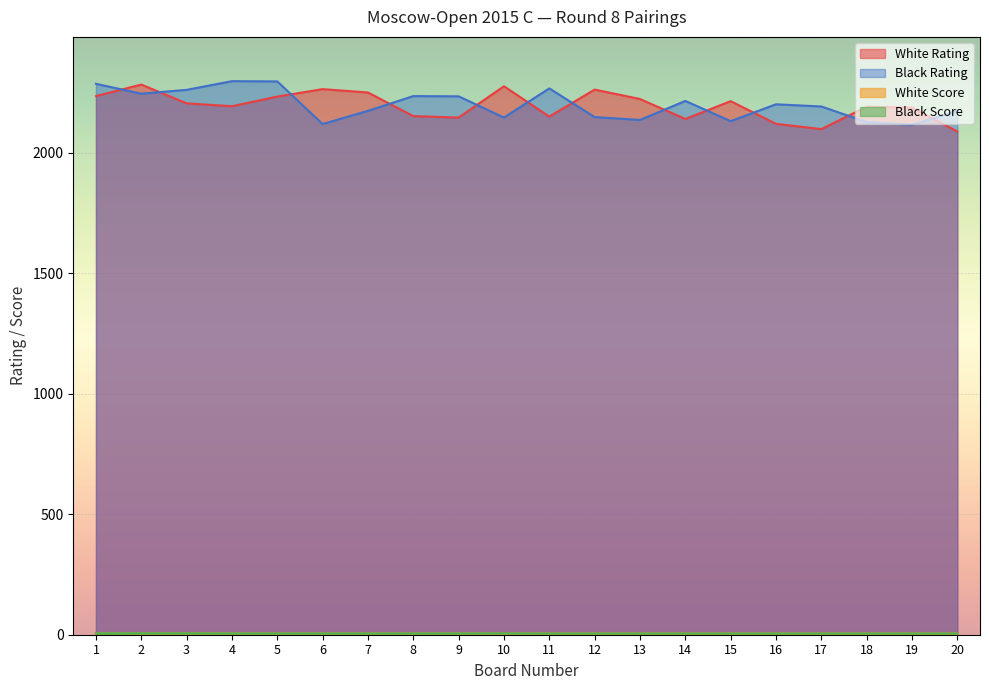

Reading left to right, what are all the values shown in this chart?

White Rating: 1=2236.0	2=2284.0	3=2206.0	4=2194.0	5=2234.0	6=2265.0	7=2251.0	8=2153.0	9=2147.0	10=2277.0	11=2151.0	12=2263.0	13=2224.0	14=2141.0	15=2215.0	16=2121.0	17=2099.0	18=2192.0	19=2188.0	20=2089.0
Black Rating: 1=2287.0	2=2246.0	3=2262.0	4=2298.0	5=2297.0	6=2120.0	7=2175.0	8=2236.0	9=2235.0	10=2147.0	11=2268.0	12=2149.0	13=2137.0	14=2216.0	15=2132.0	16=2202.0	17=2193.0	18=2128.0	19=2117.0	20=2174.0
White Score: 1=7.0	2=6.0	3=6.0	4=5.5	5=5.5	6=5.5	7=5.5	8=5.5	9=5.5	10=5.0	11=5.0	12=5.0	13=5.0	14=5.0	15=5.0	16=5.0	17=5.0	18=5.0	19=5.0	20=5.0
Black Score: 1=6.0	2=6.0	3=6.0	4=5.5	5=5.5	6=5.5	7=5.5	8=5.5	9=5.5	10=5.5	11=5.0	12=5.0	13=5.0	14=5.0	15=5.0	16=5.0	17=5.0	18=5.0	19=5.0	20=5.0